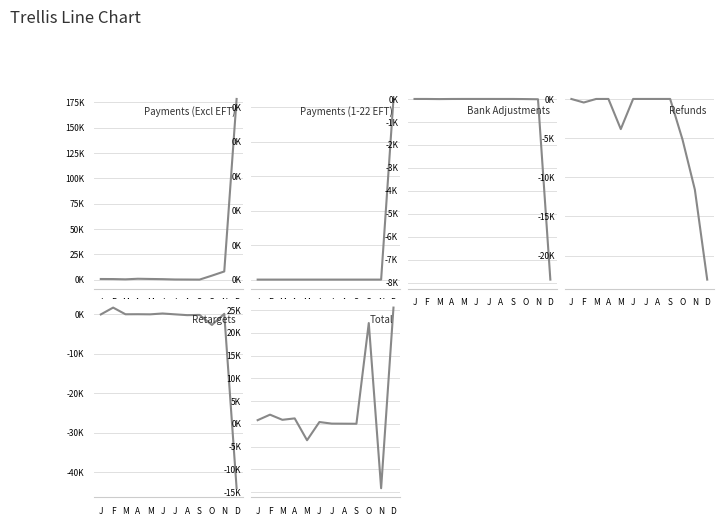

What is the sum of the Bank Adjustments values at F and J?

-0.4